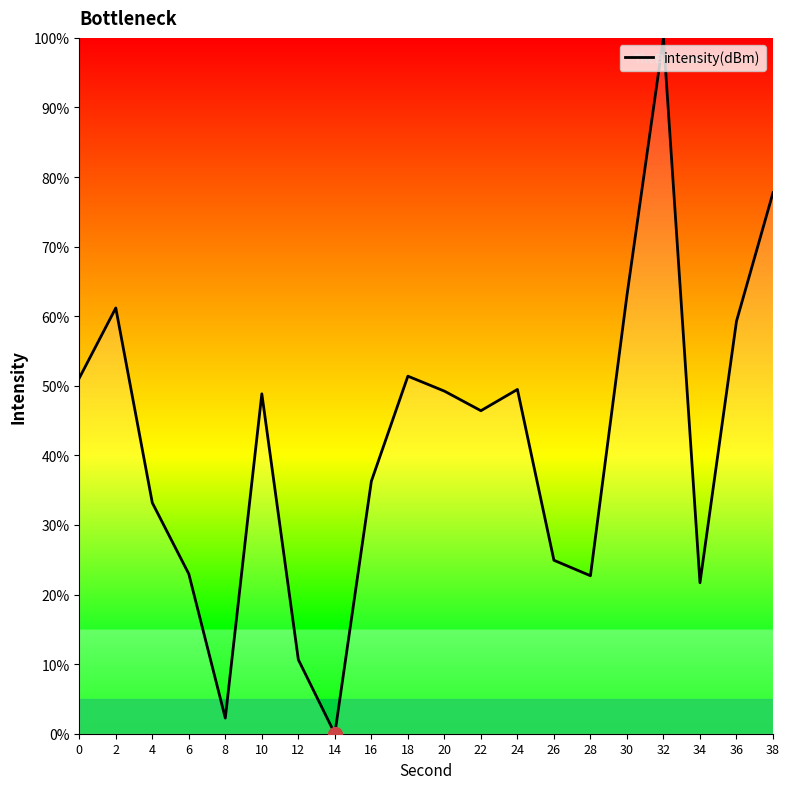

True or false: the data shows 91.0 at 36.

False